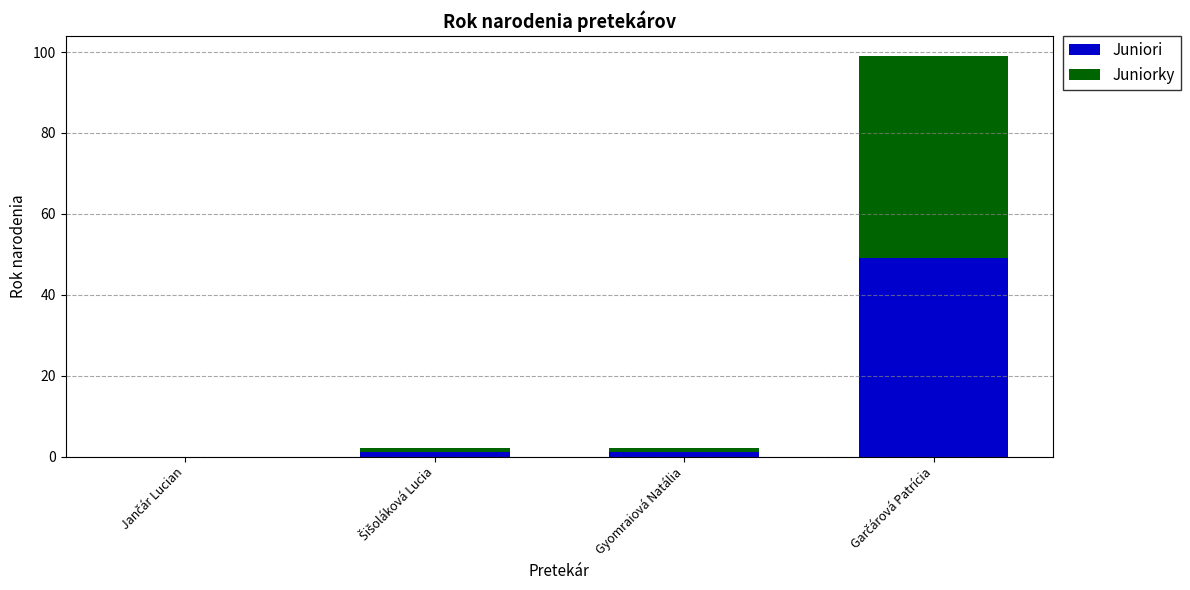

What is the maximum value for Juniori?

49